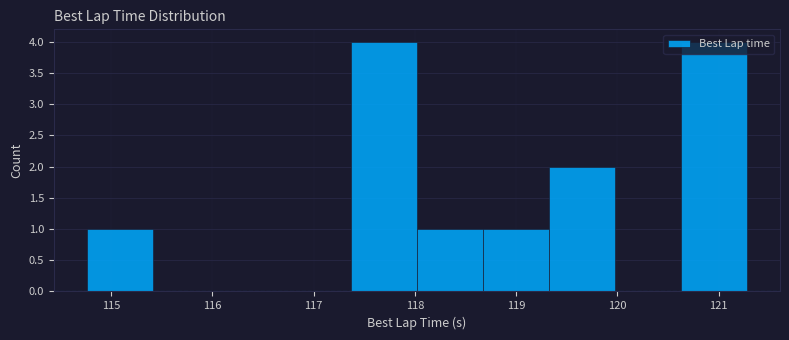

Reading left to right, transcribe this chart: for each bar, give the range it covers on the x-axis and its height. Neither the bar edges nor the heights are printed on the chart, so give them approximately, as read against the axes.

114.8 to 115.4: 1
115.4 to 116.1: 0
116.1 to 116.7: 0
116.7 to 117.4: 0
117.4 to 118.0: 4
118.0 to 118.7: 1
118.7 to 119.3: 1
119.3 to 120.0: 2
120.0 to 120.6: 0
120.6 to 121.3: 4